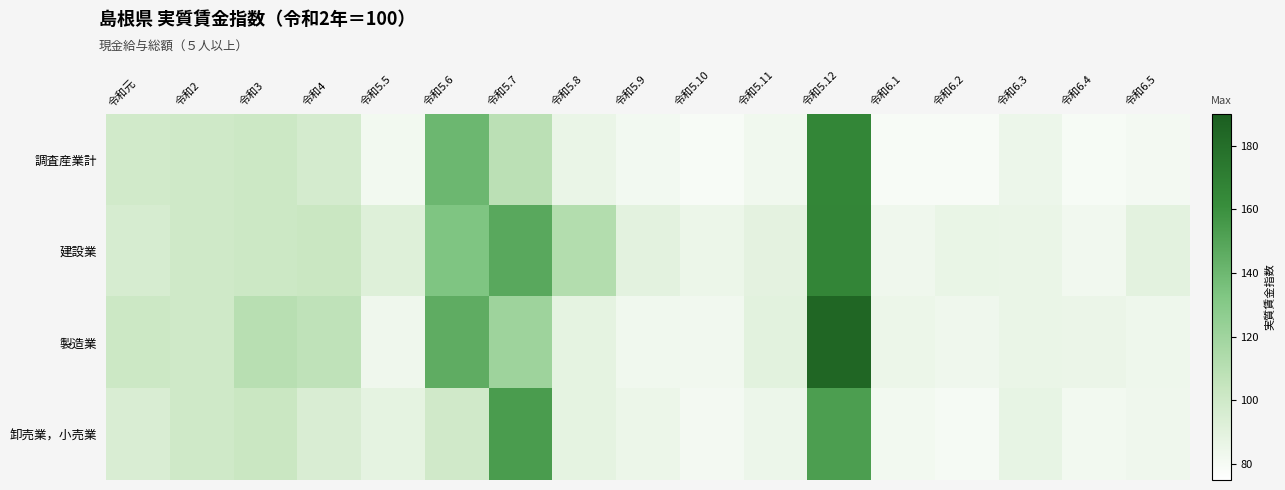

Reading right to left, list all the values displayed in this chart.

調査産業計: 令和6.5=81.2	令和6.4=79.7	令和6.3=84.8	令和6.2=79.3	令和6.1=79.2	令和5.12=165.4	令和5.11=82.9	令和5.10=79.1	令和5.9=81.6	令和5.8=85.8	令和5.7=109.0	令和5.6=140.5	令和5.5=81.9	令和4=97.2	令和3=101.2	令和2=100.0	令和元=99.2
建設業: 令和6.5=89.8	令和6.4=82.2	令和6.3=86.0	令和6.2=86.5	令和6.1=83.3	令和5.12=165.9	令和5.11=89.0	令和5.10=84.9	令和5.9=89.6	令和5.8=112.1	令和5.7=147.8	令和5.6=133.1	令和5.5=92.5	令和4=102.5	令和3=101.4	令和2=100.0	令和元=96.2
製造業: 令和6.5=83.9	令和6.4=85.5	令和6.3=85.9	令和6.2=83.3	令和6.1=84.9	令和5.12=184.7	令和5.11=90.1	令和5.10=82.5	令和5.9=82.9	令和5.8=88.8	令和5.7=120.7	令和5.6=145.8	令和5.5=83.4	令和4=107.1	令和3=110.1	令和2=100.0	令和元=101.4
卸売業，小売業: 令和6.5=83.2	令和6.4=81.8	令和6.3=87.5	令和6.2=80.1	令和6.1=81.9	令和5.12=153.1	令和5.11=84.7	令和5.10=81.2	令和5.9=85.0	令和5.8=88.7	令和5.7=153.8	令和5.6=99.4	令和5.5=88.8	令和4=95.2	令和3=102.8	令和2=100.0	令和元=94.8